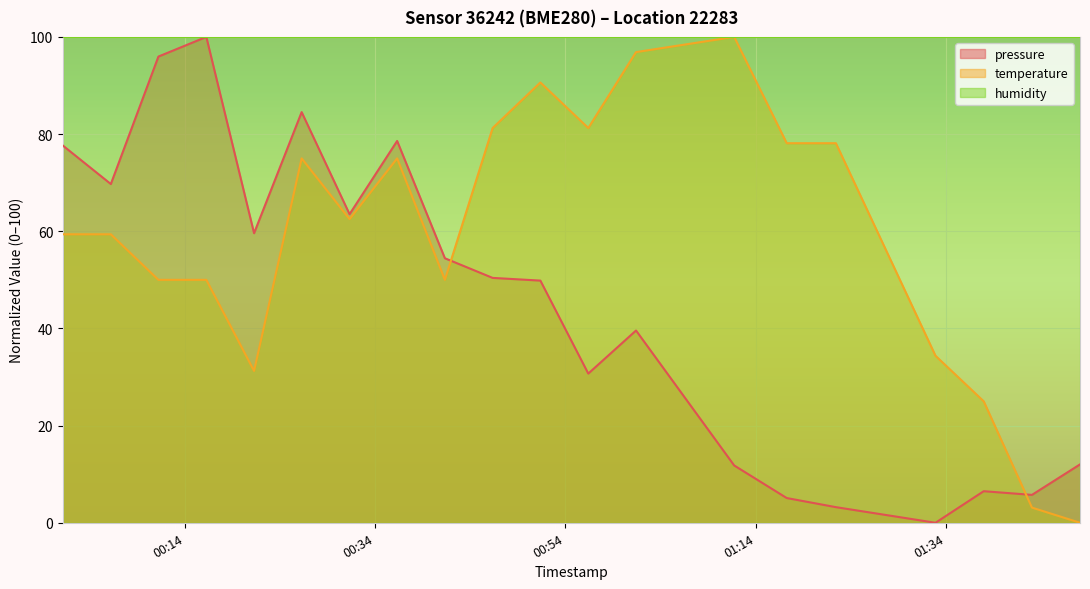

Where does the temperature series first go above 62?

2023-05-09T00:26:17